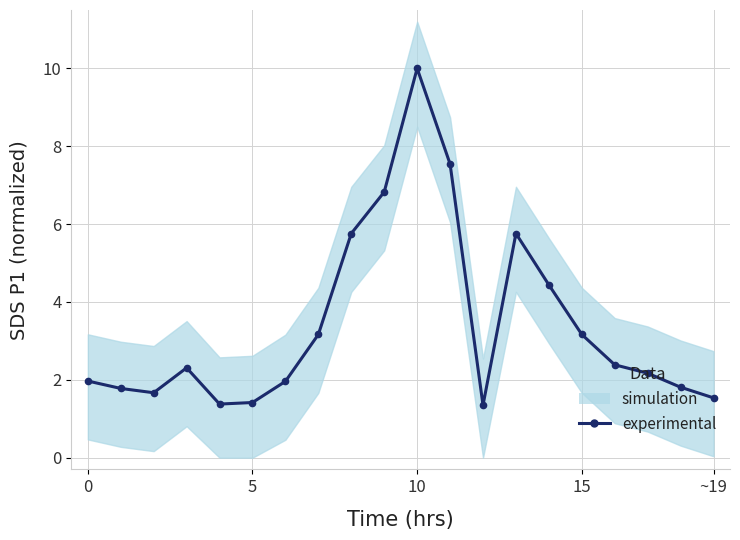

How many data points are less than 2?

9